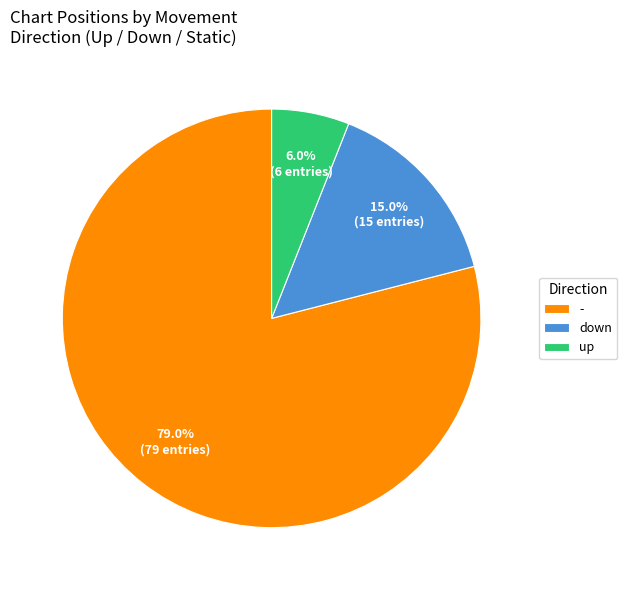

The up slice represents 14% of the pie. True or false?

False